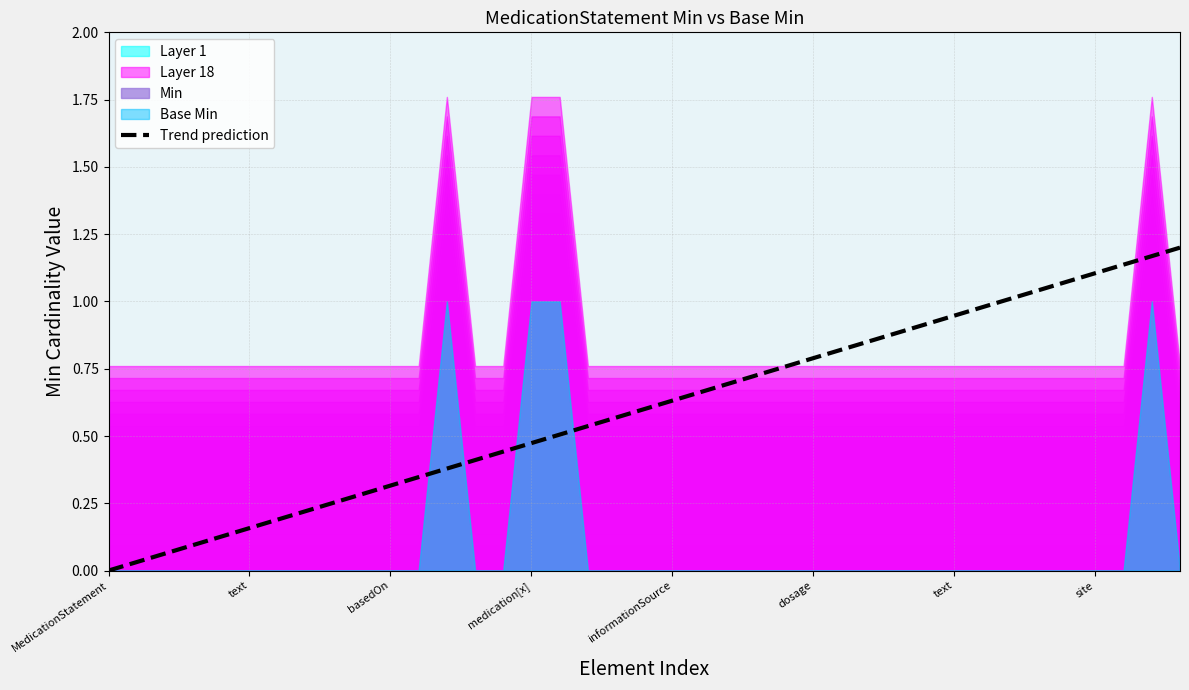

What is the label of the 10th point from the left?

9